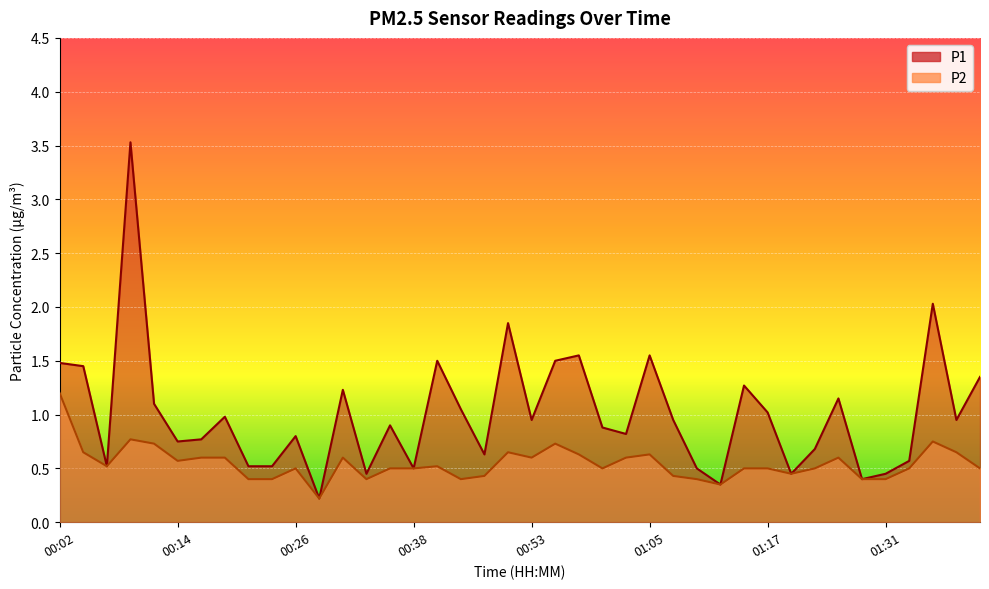

Which series has the widest spread of values?

P1